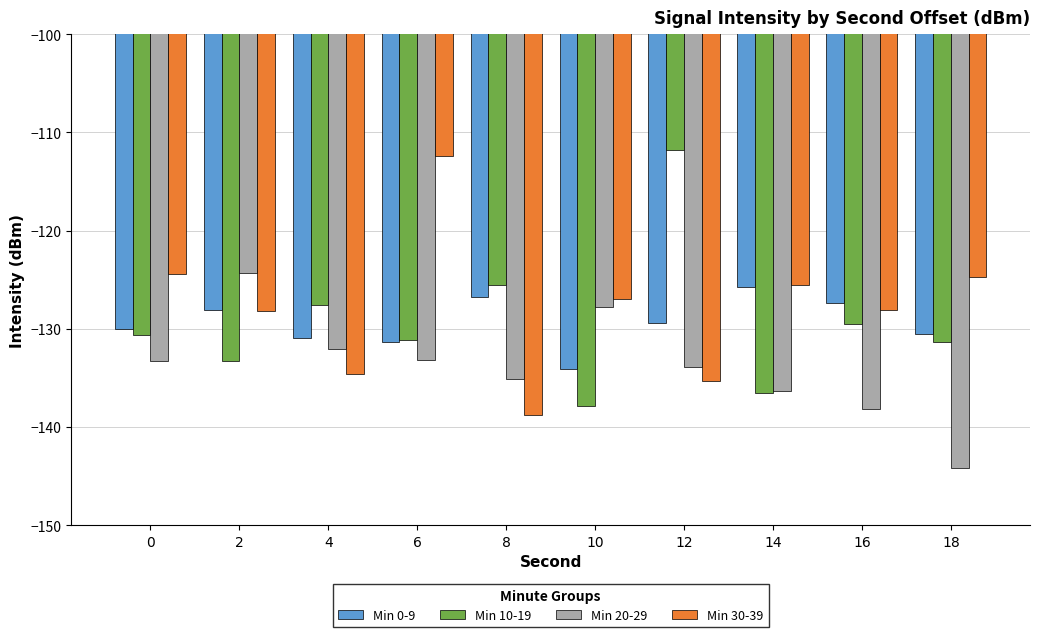

At which label is Min 0-9 closest to -129?

12